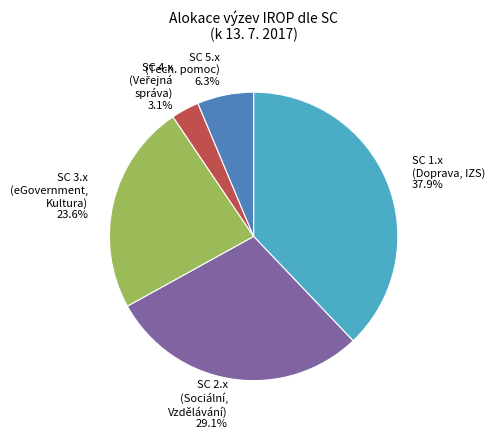

Is SC 3.x (eGovernment, Kultura) the majority of the pie?

No